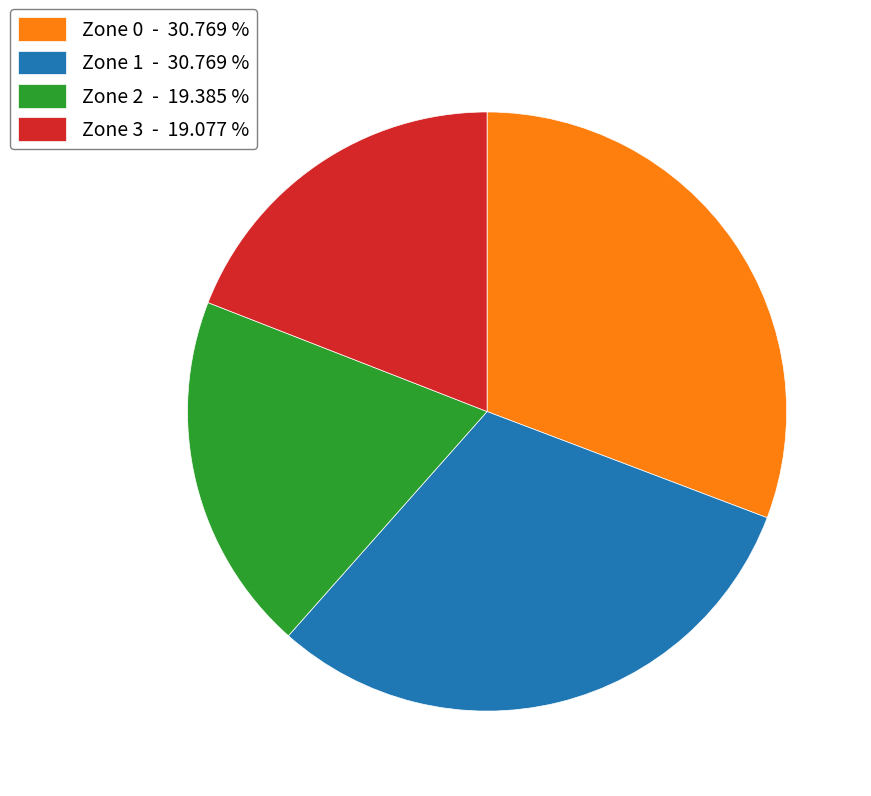

Do Zone 1 - 30.769 % and Zone 0 - 30.769 % together represent more than half of the pie?

Yes